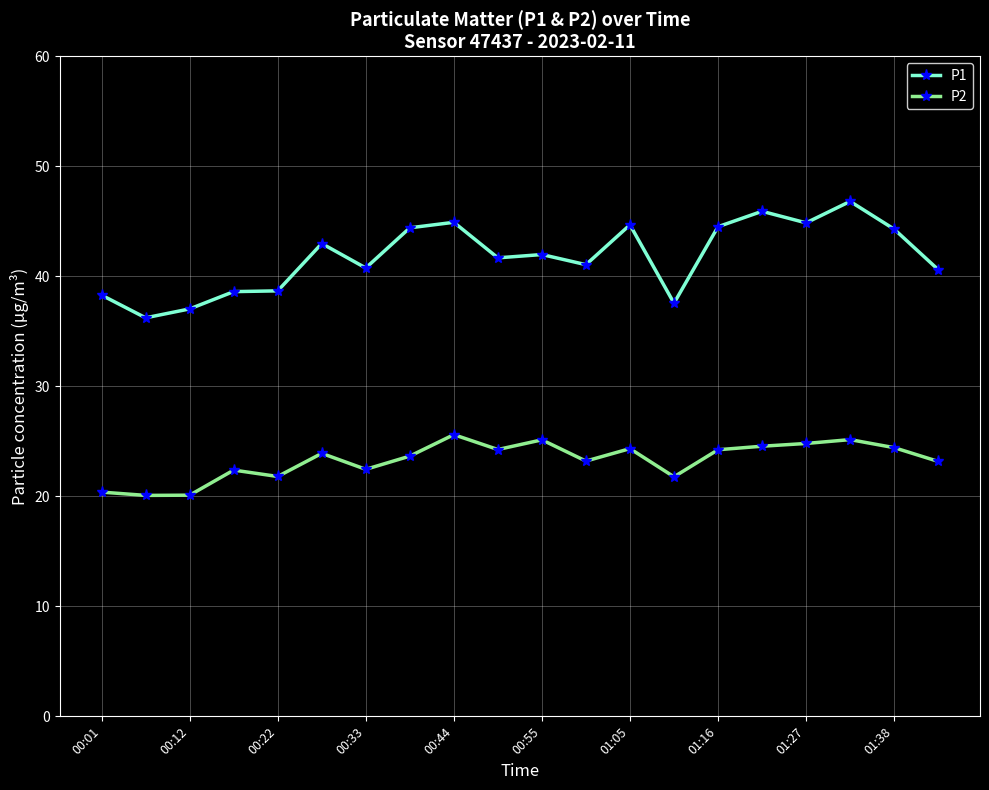

True or false: P2 and P1 intersect in this chart.

False